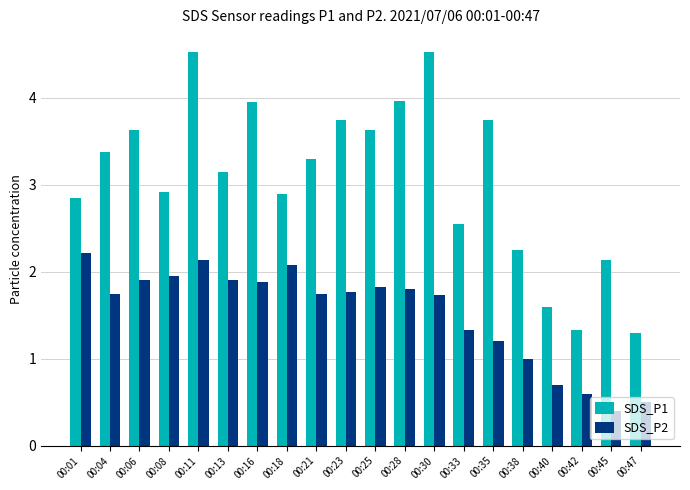

What is the sum of all SDS_P2 values?

30.4